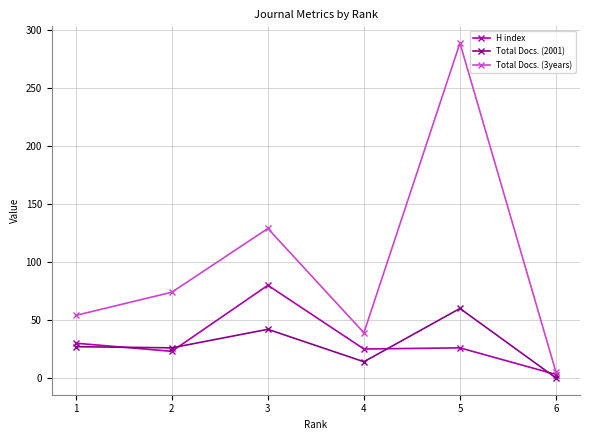

Rank the series at 2 from highest to lowest value.

Total Docs. (3years), Total Docs. (2001), H index